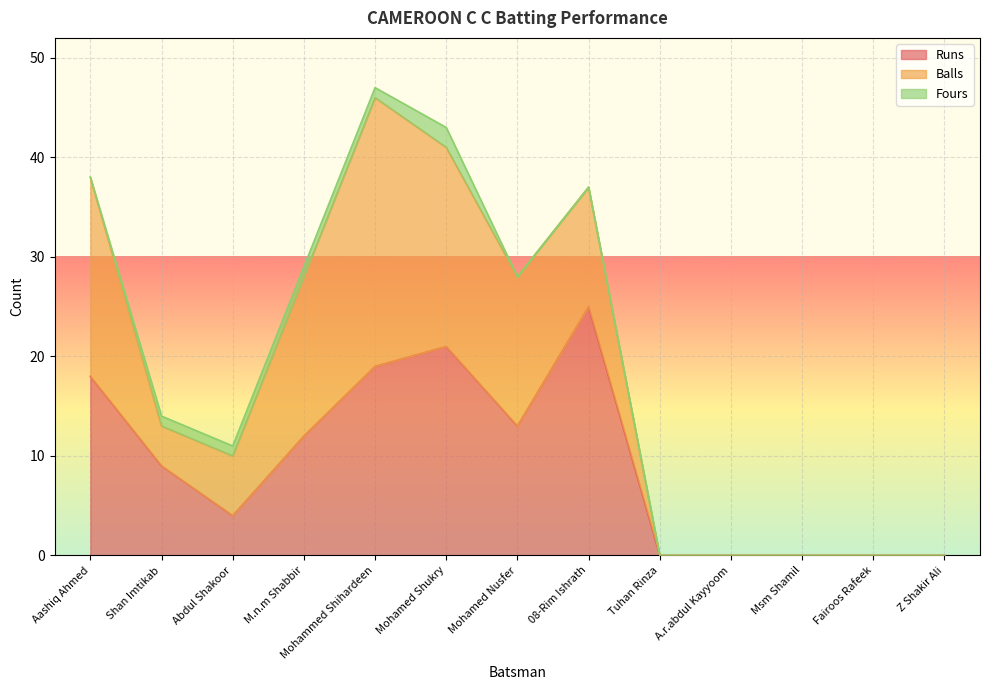

How many lines are shown in the chart?

3